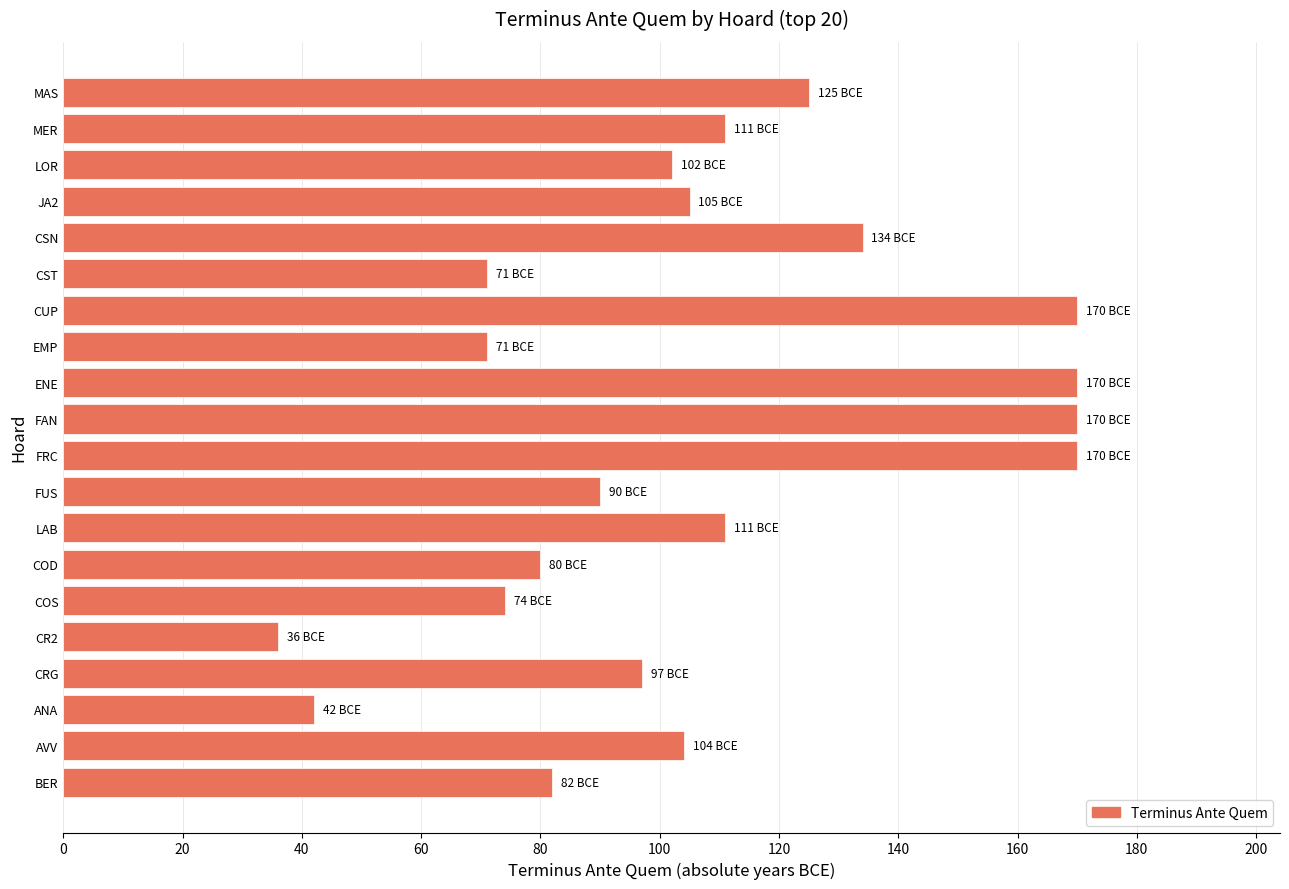

How many categories are shown in the chart?

20